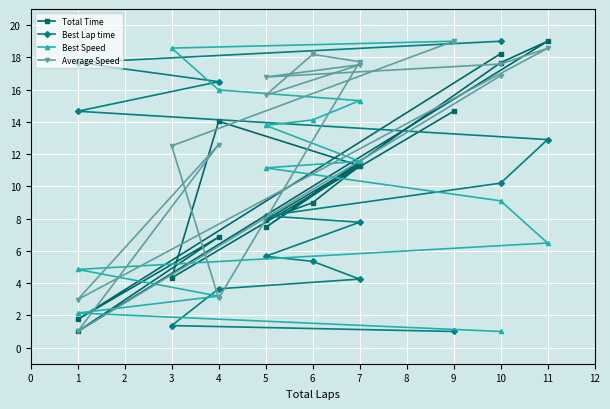

Reading left to right, transcribe all the data shown in this chart.

Total Time: 14.7	4.3	14.0	11.3	9.0	7.9	11.4	7.5	17.7	19.0	1.0	6.9	1.8	18.2
Best Lap time: 1.0	1.4	3.6	4.2	5.3	5.7	7.8	8.2	10.2	12.9	14.7	16.5	17.7	19.0
Best Speed: 19.0	18.6	16.0	15.3	14.1	13.8	11.6	11.1	9.1	6.5	4.8	3.2	2.1	1.0
Average Speed: 19.0	12.5	3.1	17.7	18.2	15.6	17.5	16.8	17.6	18.6	3.0	12.6	1.0	16.9